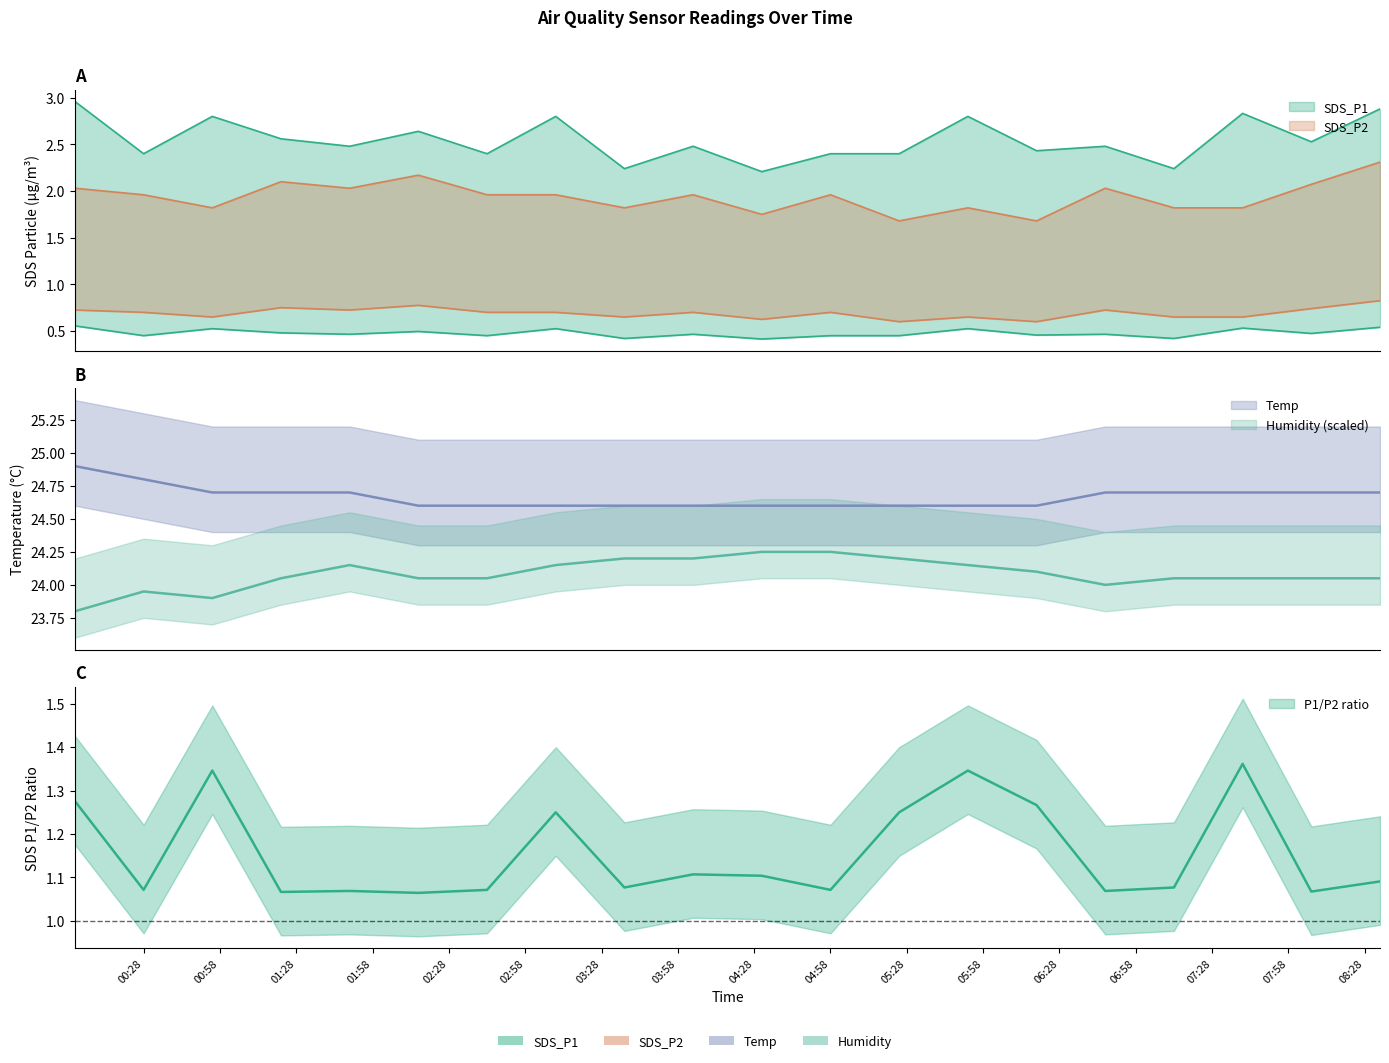

Between 2022/07/27 06:19 and 2022/07/27 07:40, which series saw the biggest shift?

SDS_P1